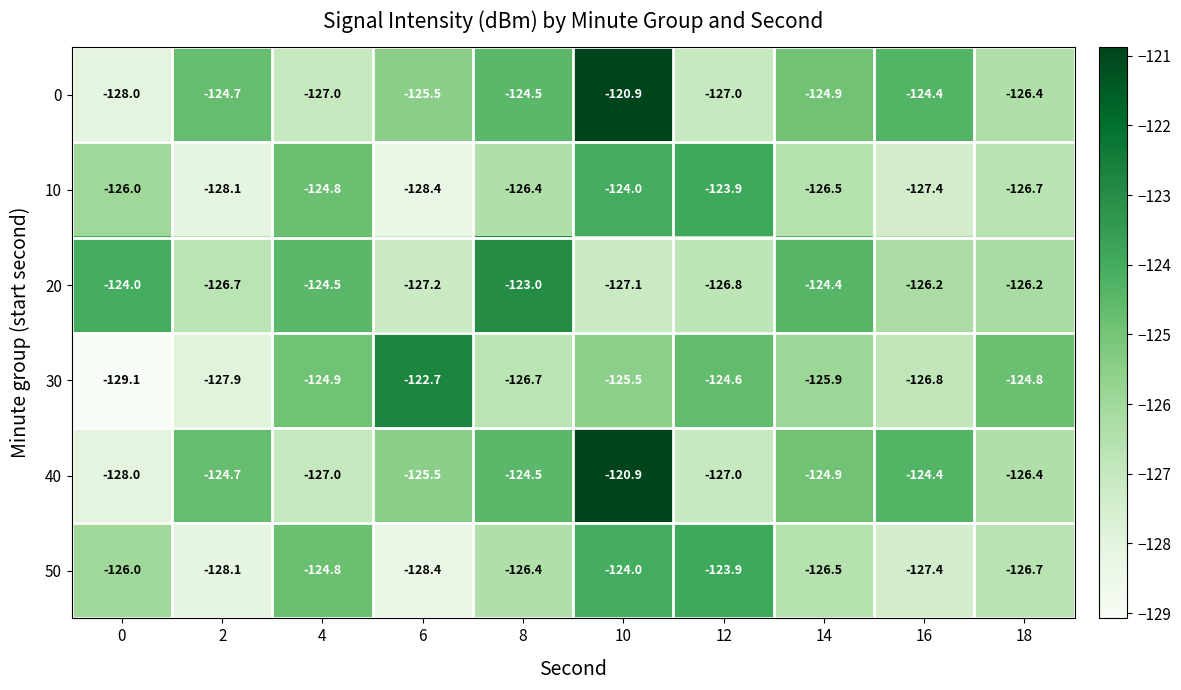

What is the difference between the highest and lowest values at 16?

3.0